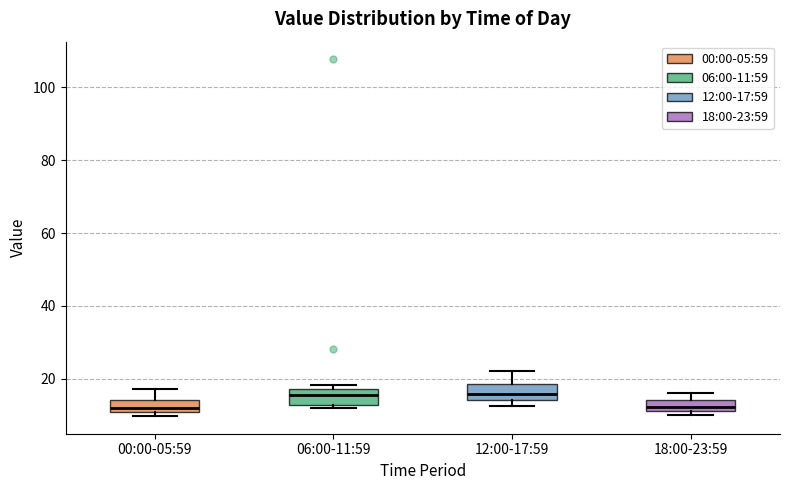

Where is the lower edge of the box for 12:00-17:59 on the y-axis? The values are not printed on the chart, so give them approximately, as read against the axis.

14